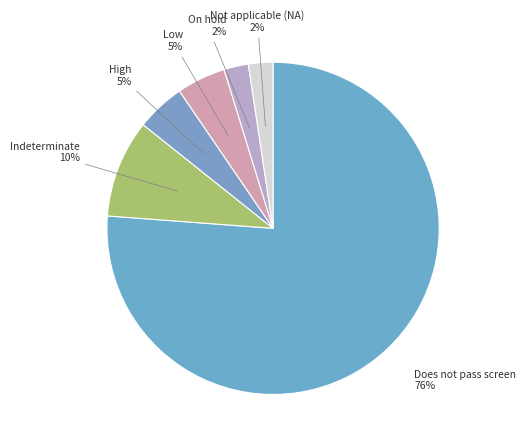

Count the number of slices in the pie.

6